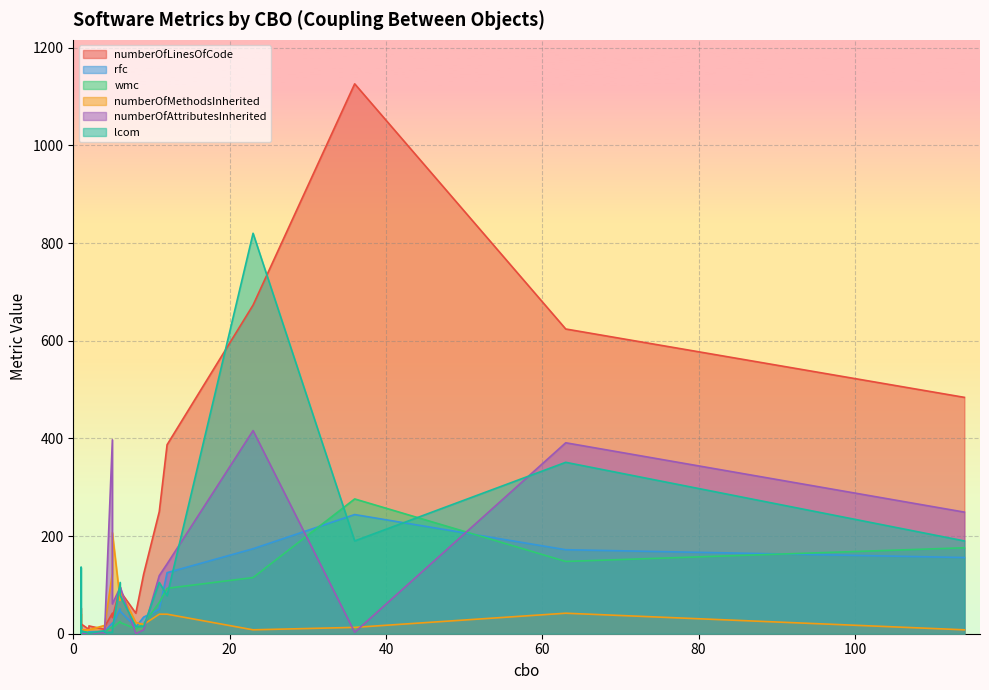

What is the maximum value shown in the chart?

1126